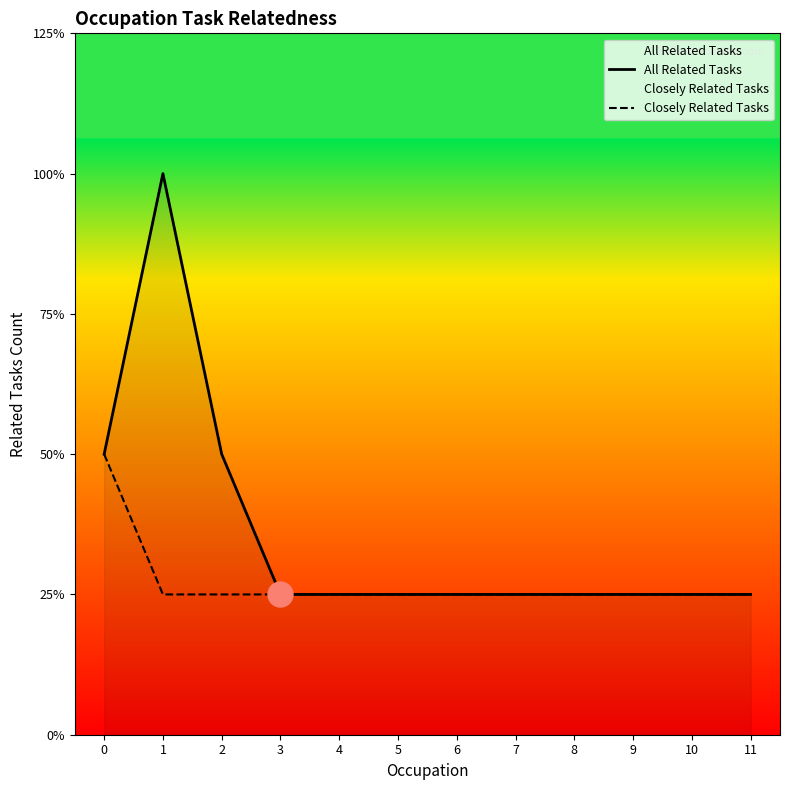

What are all the series names shown in the legend?

All Related Tasks, Closely Related Tasks